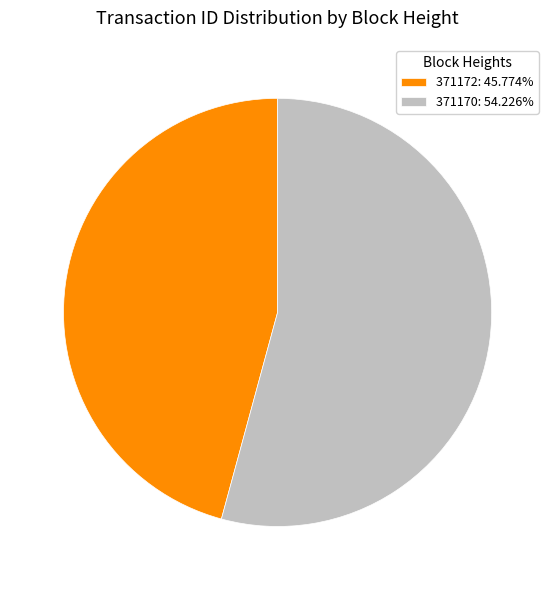

Which category has the smallest portion of the pie?

371172